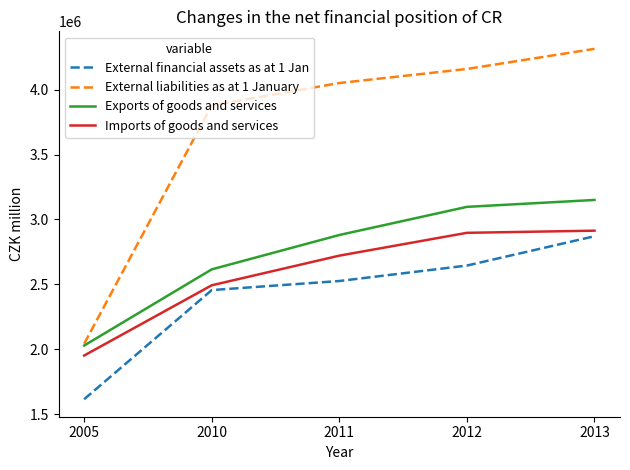

The External financial assets as at 1 Jan series shows 838093 at 2012. True or false?

False